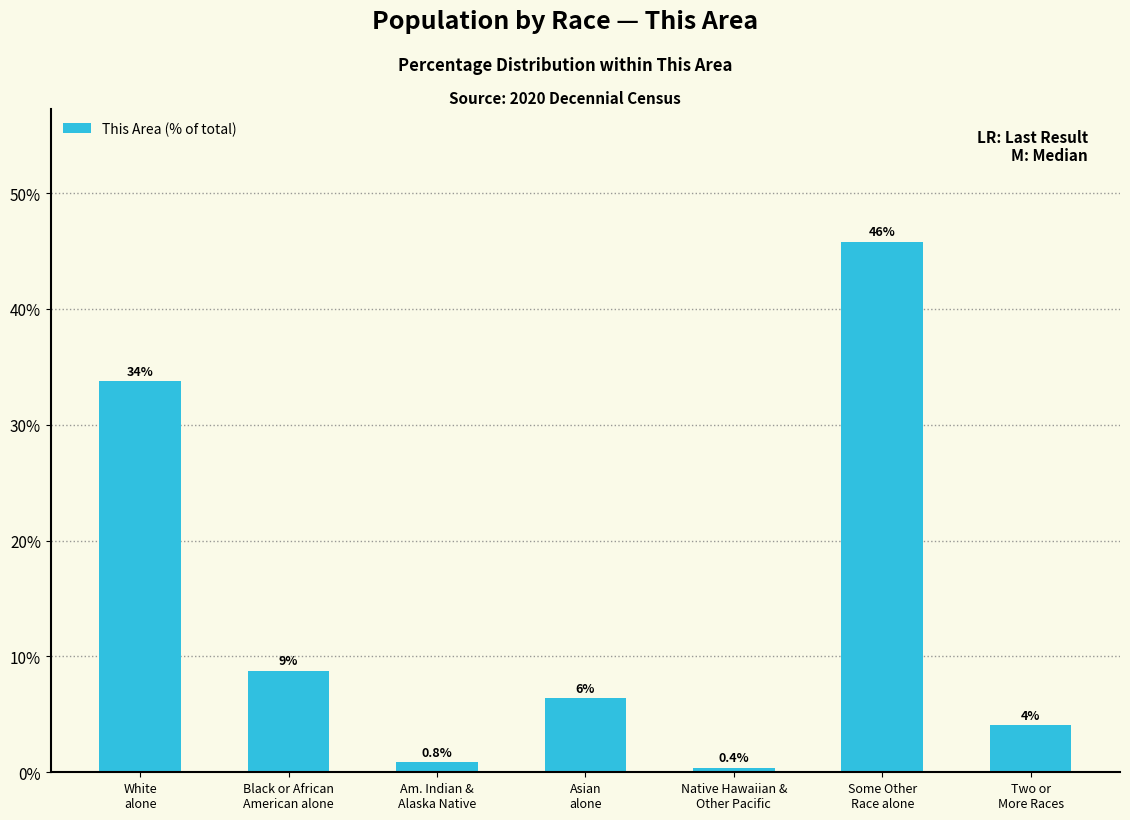

How many bars are there in total?

7